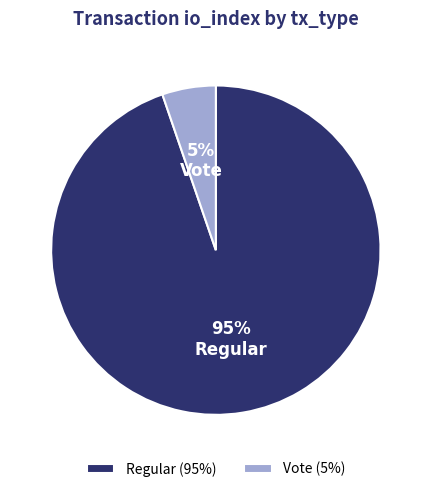

Which category accounts for the majority?

Regular